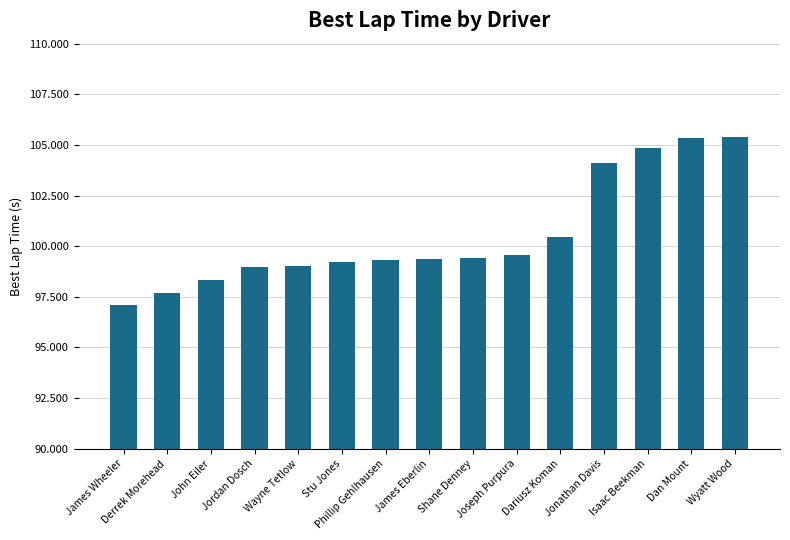

What is the maximum value shown in the chart?

105.4